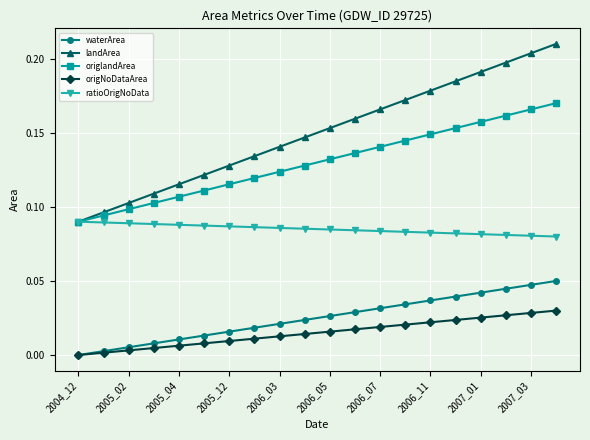

Rank the series by their maximum value, from highest to lowest.

landArea, origlandArea, ratioOrigNoData, waterArea, origNoDataArea